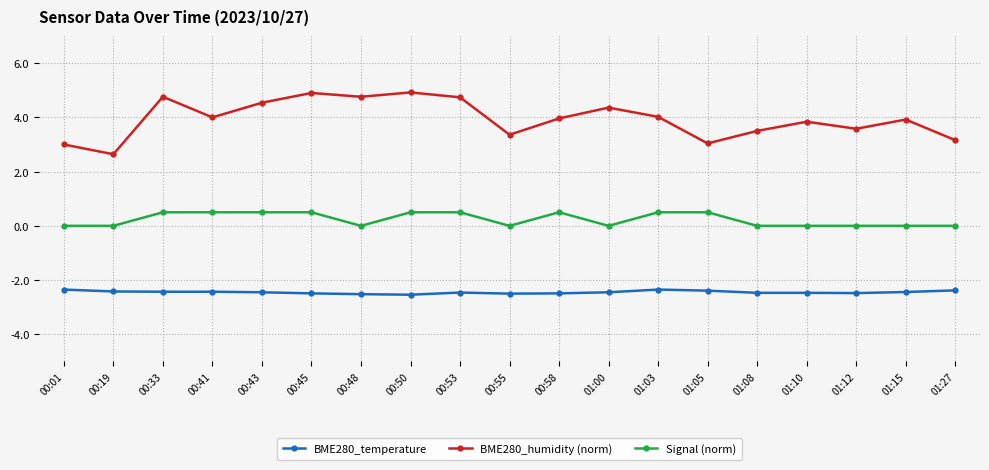

True or false: BME280_temperature has a value of -4.0 at 01:10.

False